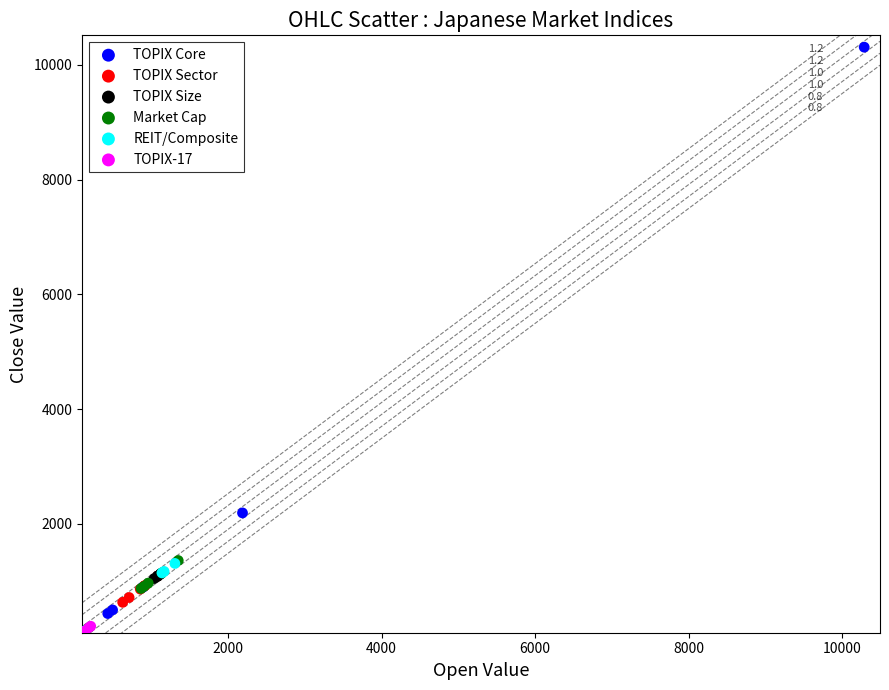

Which series contains the highest Y value?

TOPIX Core